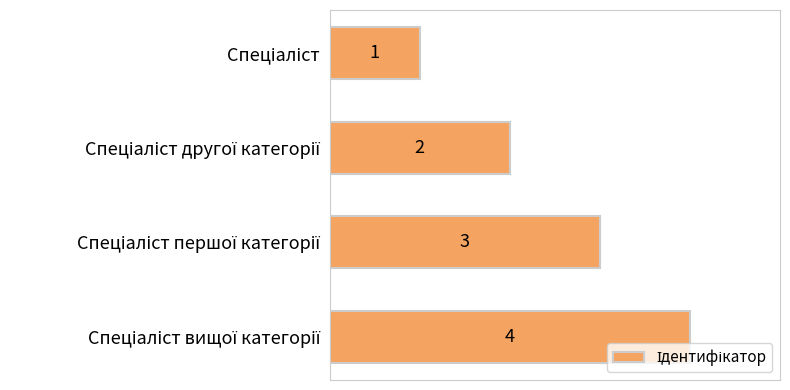

What is the value of the 2nd bar from the top?

2